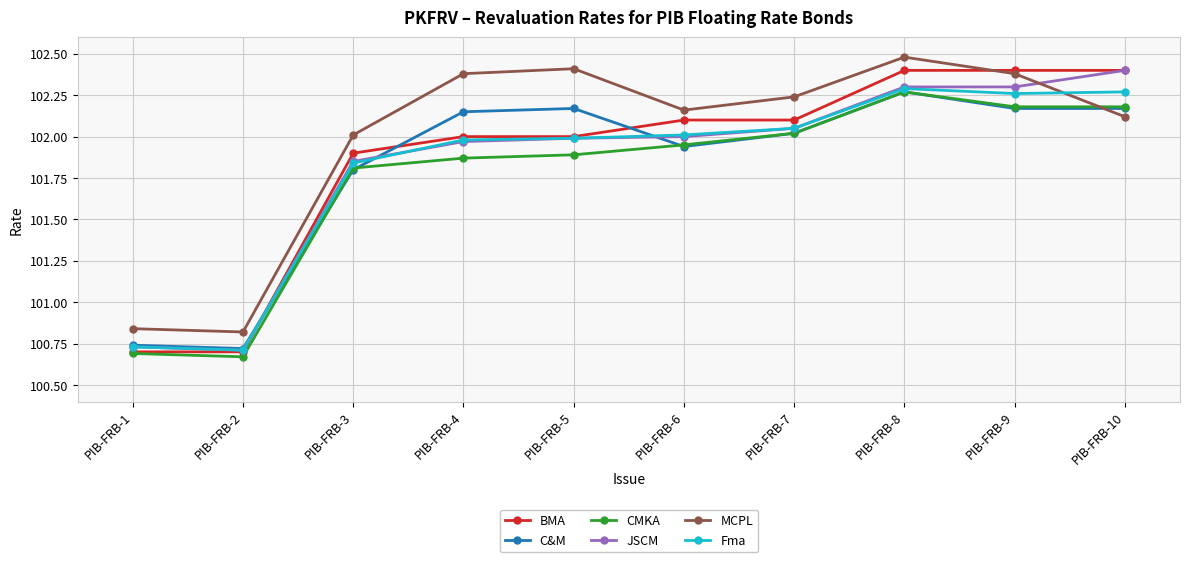

What are all the series names shown in the legend?

BMA, C&M, CMKA, JSCM, MCPL, Fma